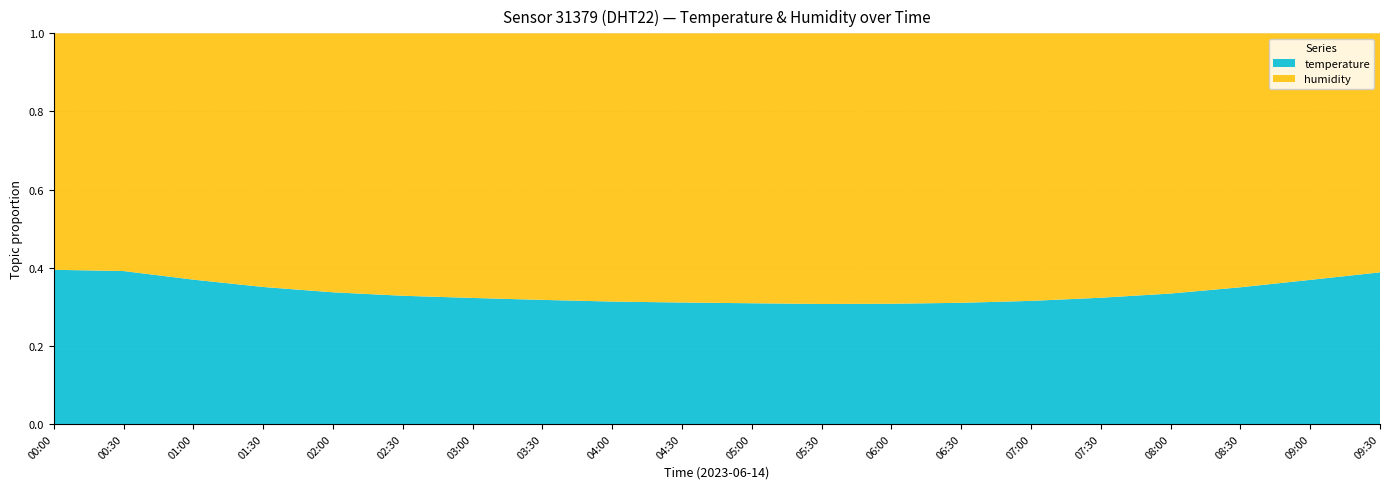

Reading left to right, extract all data points from this chart.

temperature: 19.7	19.5	18.7	18.1	17.7	17.4	17.2	17.0	16.8	16.7	16.6	16.5	16.5	16.6	16.8	17.1	17.5	18.2	19.0	19.8
humidity: 30.2	30.3	31.9	33.5	34.8	35.6	36.1	36.5	36.8	37.0	37.1	37.2	37.1	36.9	36.5	35.8	34.9	33.8	32.5	31.2